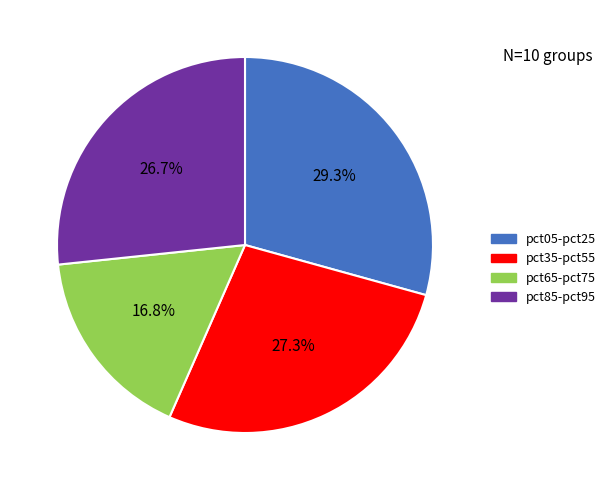

What percentage is NOT represented by pct35-pct55?

72.7%